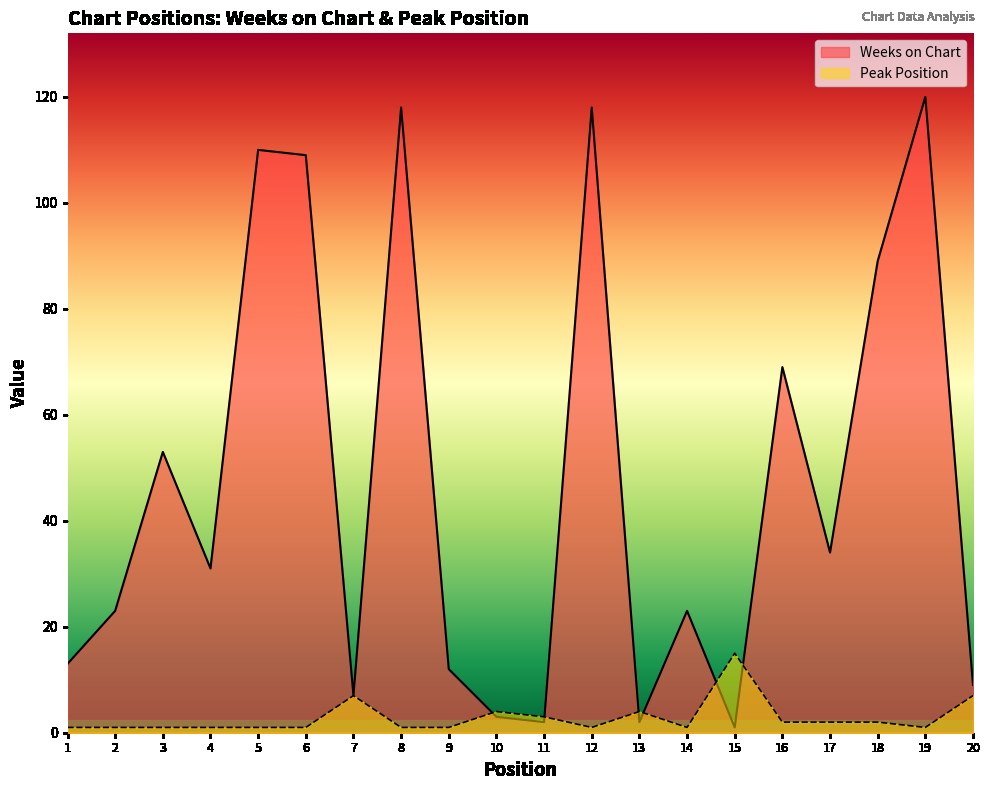

List the labels in order of Weeks on Chart value, largest first.

19, 8, 12, 5, 6, 18, 16, 3, 17, 4, 2, 14, 1, 9, 20, 7, 10, 11, 13, 15